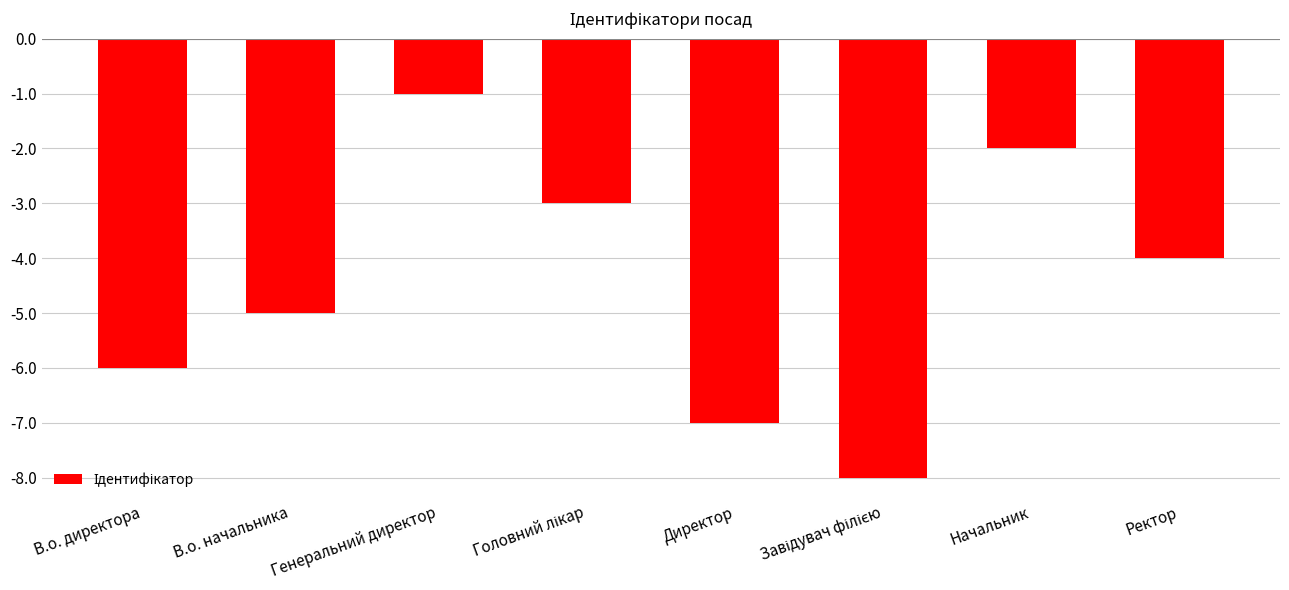

The chart shows a value of -3 at В.о. начальника. True or false?

False